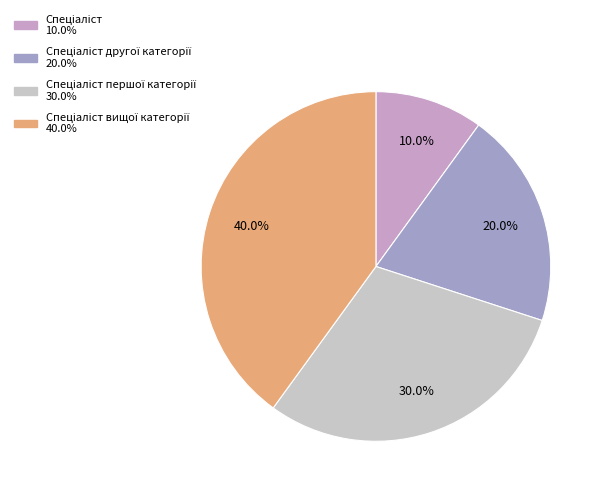

Count the number of slices in the pie.

4